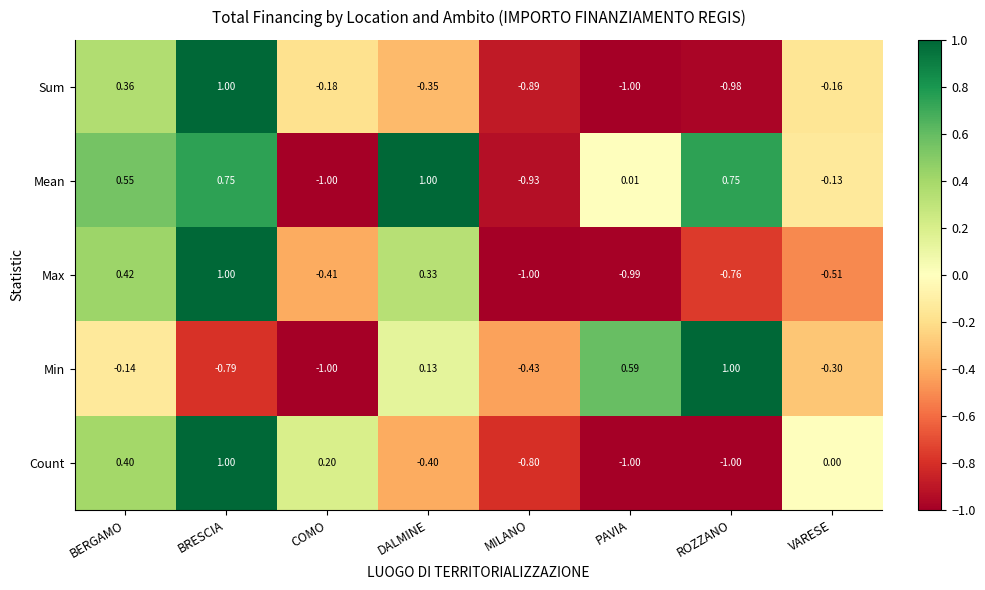

At which category is the sum across all series the highest?

BRESCIA